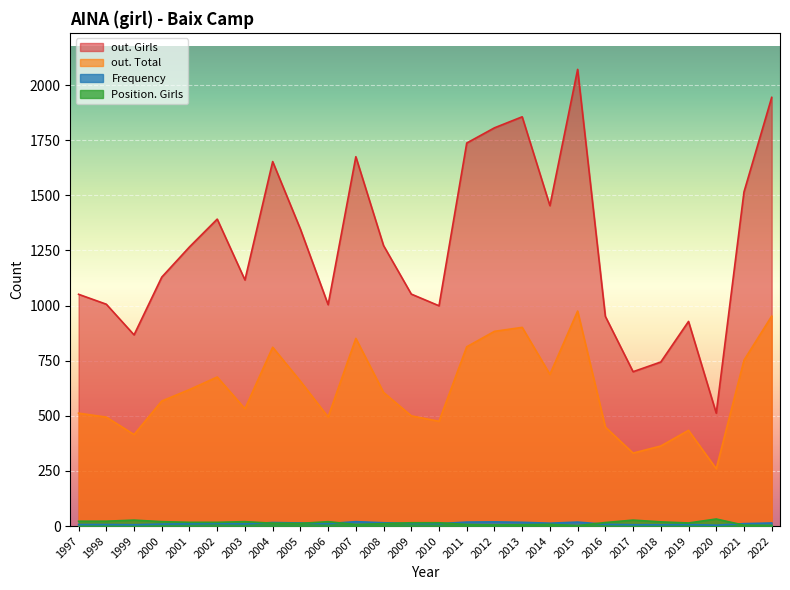

Which category has the highest value in the out. Girls series?

2015